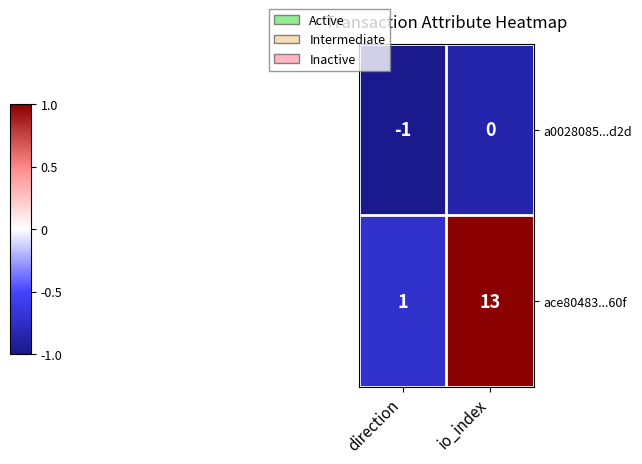

Which series changed the most between direction and io_index?

ace80483...60f